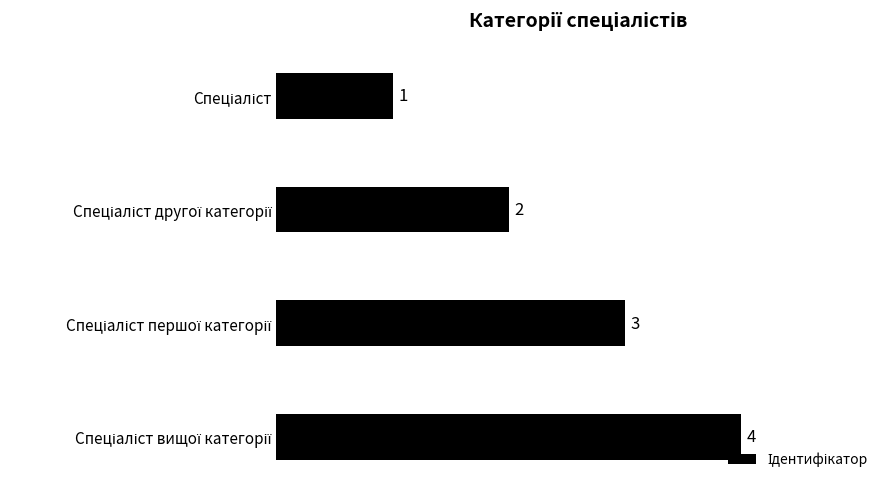

Count the values in the range 2 to 4.

3